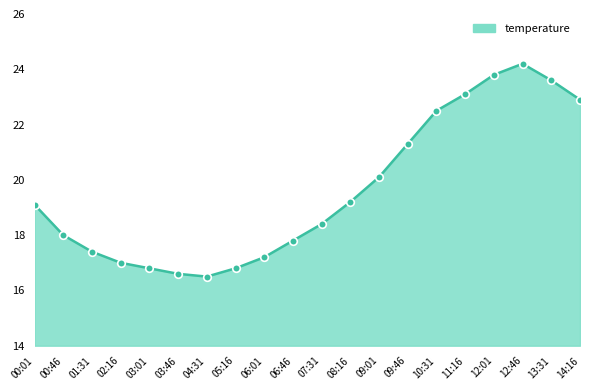

Between 02:16 and 10:31, which is larger?

10:31